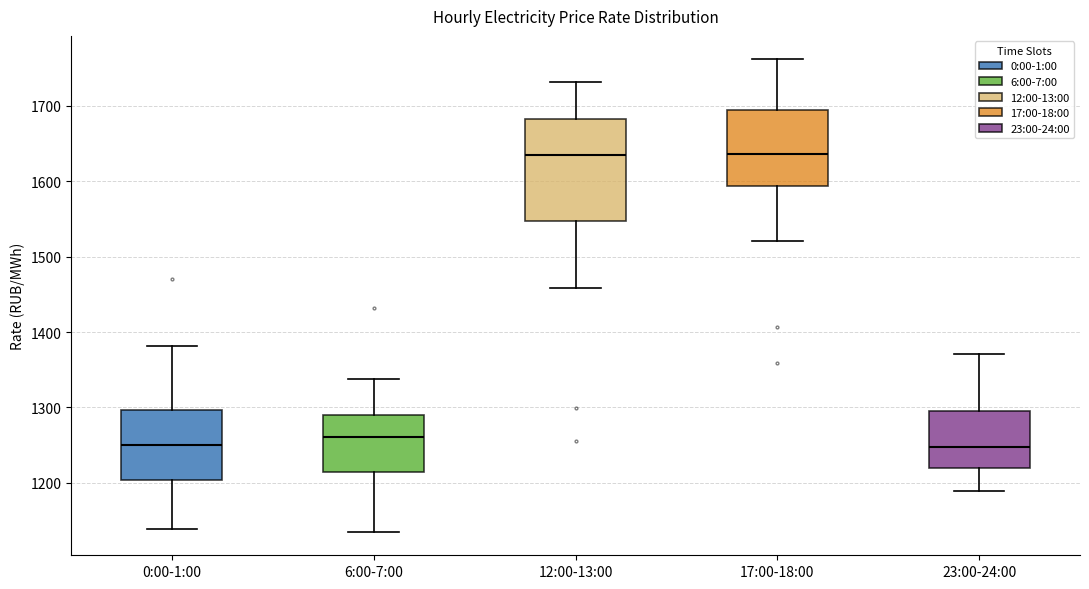

Which box is the tallest, from its lower edge to its upper edge?

12:00-13:00